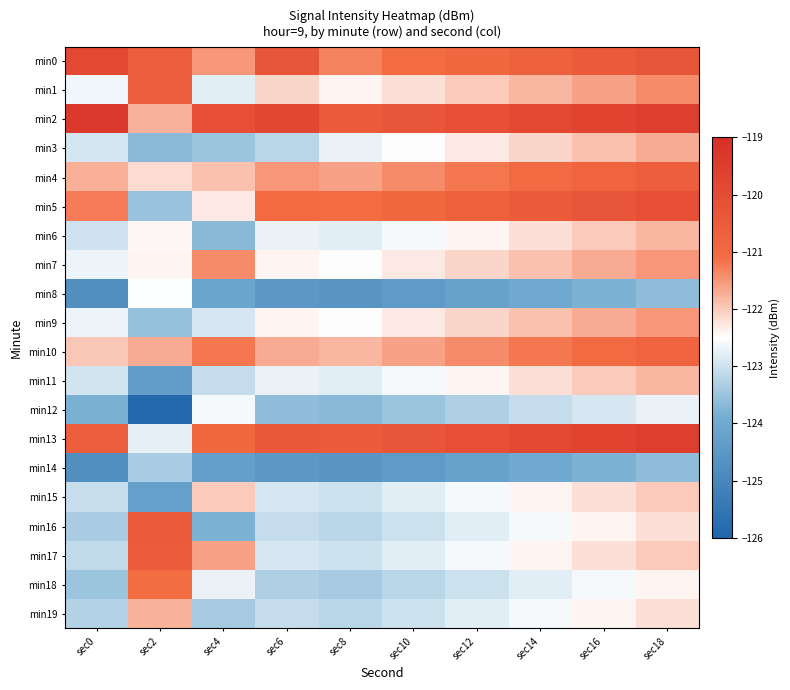

What is the greatest value displayed?

-119.3